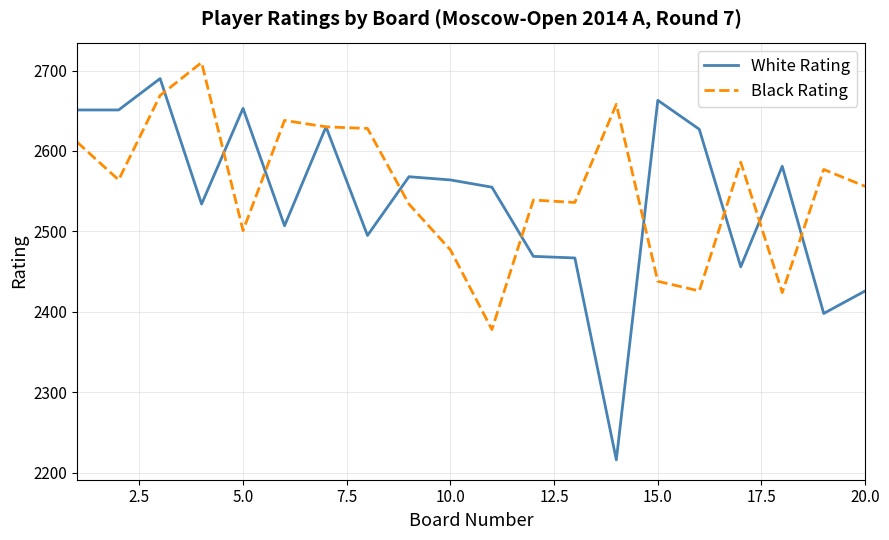

Does the chart display data point markers on the line(s)?

No